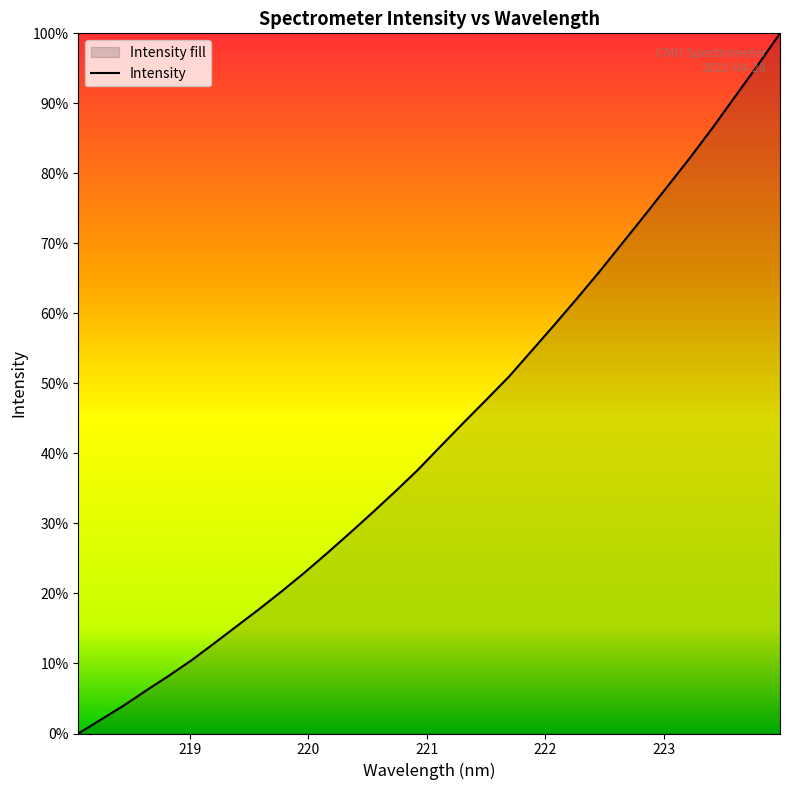

Does the chart display data point markers on the line(s)?

No